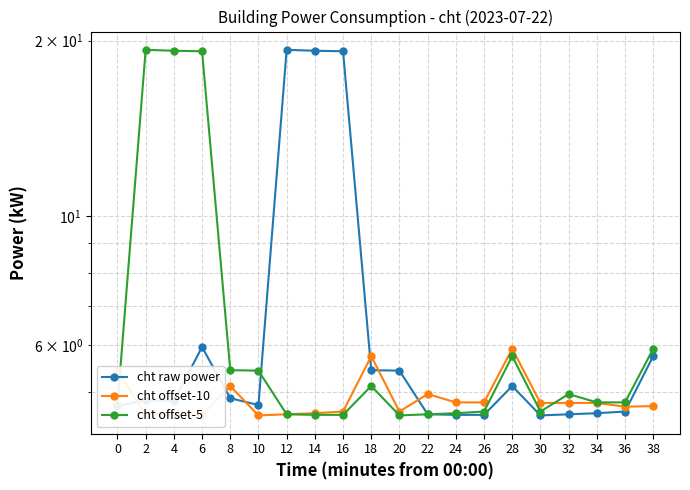

Reading right to left, extract all data points from this chart.

cht raw power: 38=5.8	36=4.6	34=4.6	32=4.6	30=4.5	28=5.1	26=4.6	24=4.6	22=4.6	20=5.4	18=5.4	16=19.2	14=19.2	12=19.3	10=4.7	8=4.9	6=6.0	4=4.8	2=4.8	0=4.7
cht offset-10: 38=4.7	36=4.7	34=4.8	32=4.8	30=4.8	28=5.9	26=4.8	24=4.8	22=5.0	20=4.6	18=5.8	16=4.6	14=4.6	12=4.6	10=4.5	8=5.1	6=4.6	4=4.6	2=4.6	0=5.4
cht offset-5: 38=5.9	36=4.8	34=4.8	32=5.0	30=4.6	28=5.8	26=4.6	24=4.6	22=4.6	20=4.5	18=5.1	16=4.6	14=4.6	12=4.6	10=5.4	8=5.4	6=19.2	4=19.2	2=19.3	0=4.7